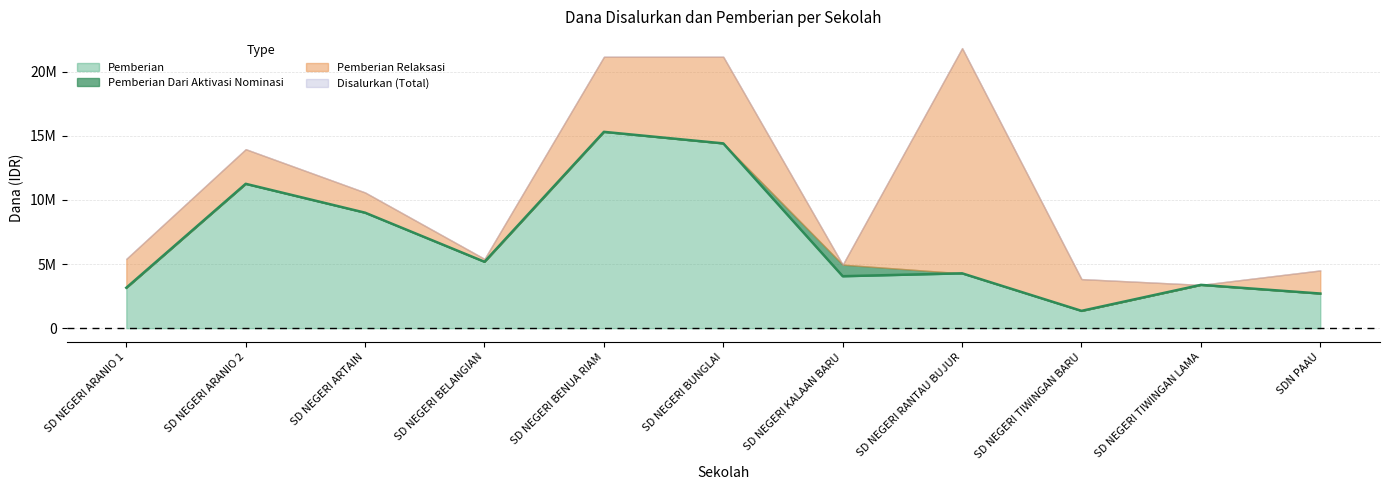

Is the value of Pemberian Dari Aktivasi Nominasi at SD NEGERI ARANIO 2 greater than the value of Pemberian Relaksasi at SD NEGERI TIWINGAN BARU?

No